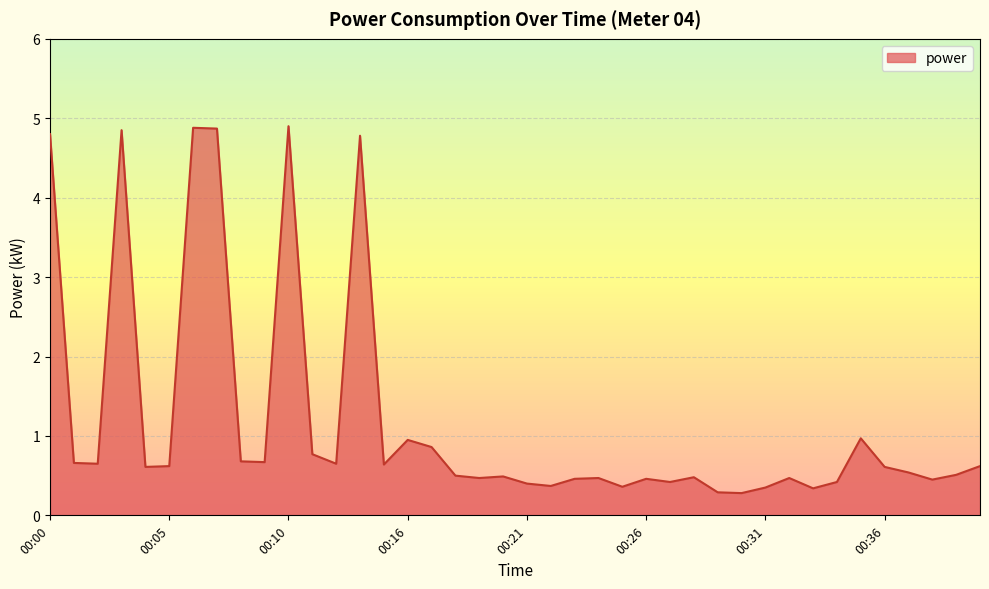

What is the sum of all values?

47.6